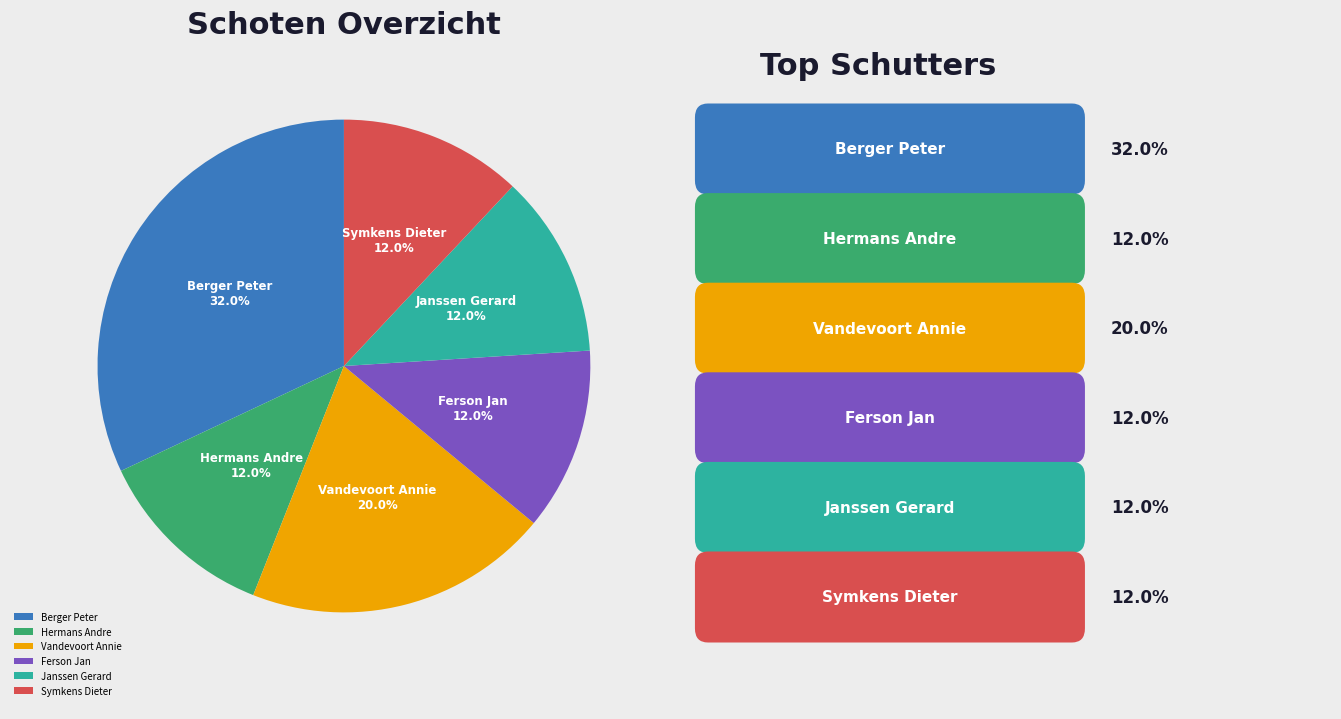

Count the number of slices in the pie.

6